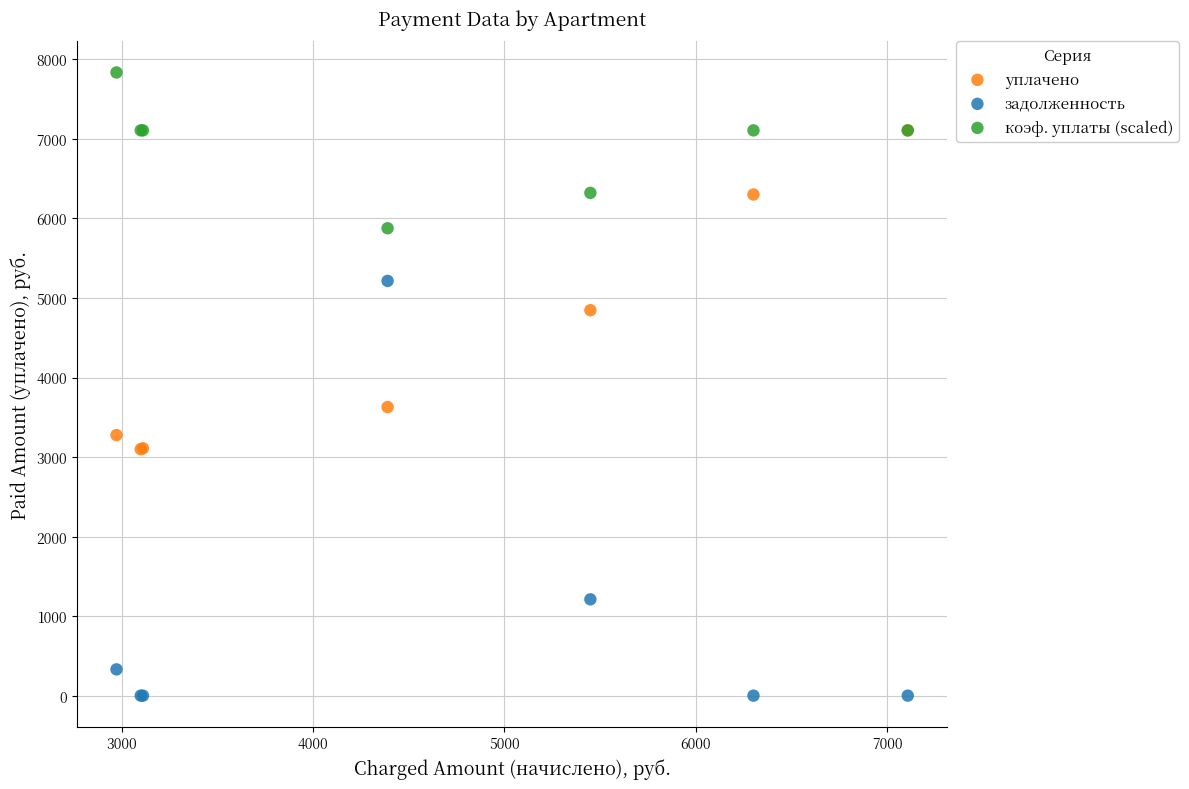

Which series has the widest spread of Y values?

задолженность